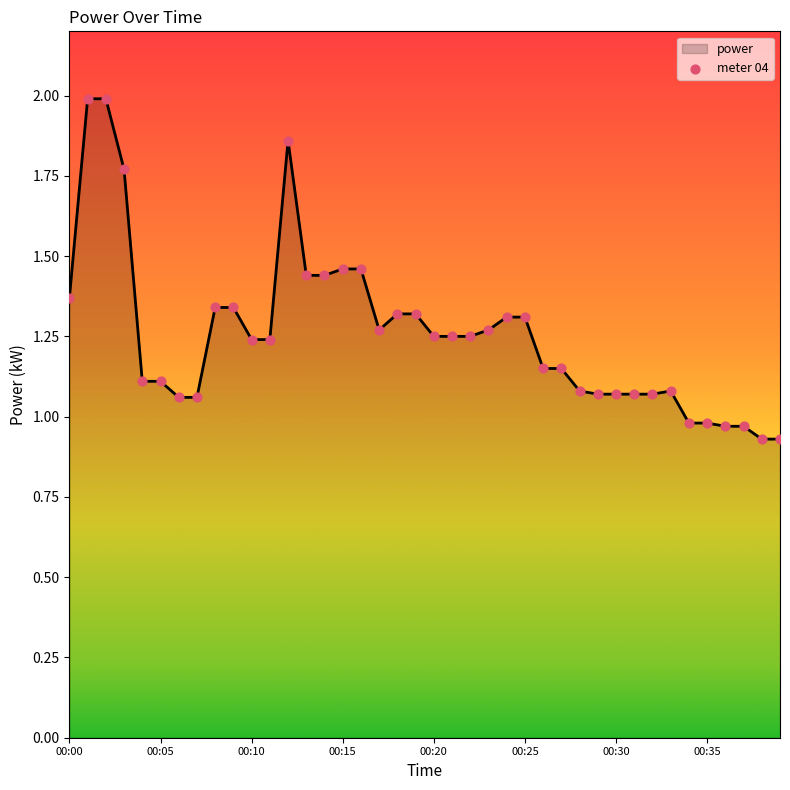

What is the maximum value shown in the chart?

2.0